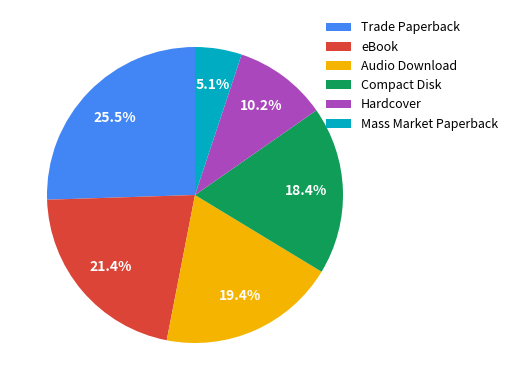

Approximately how many times larger is the value at Trade Paperback compared to Mass Market Paperback?

5.0